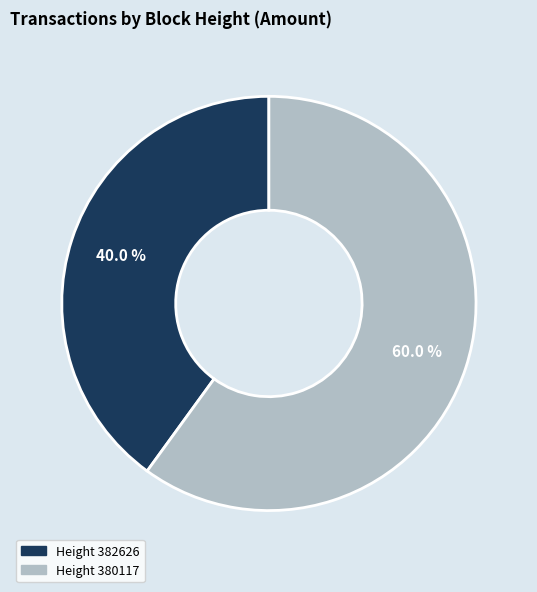

Does any single category account for the majority?

Yes